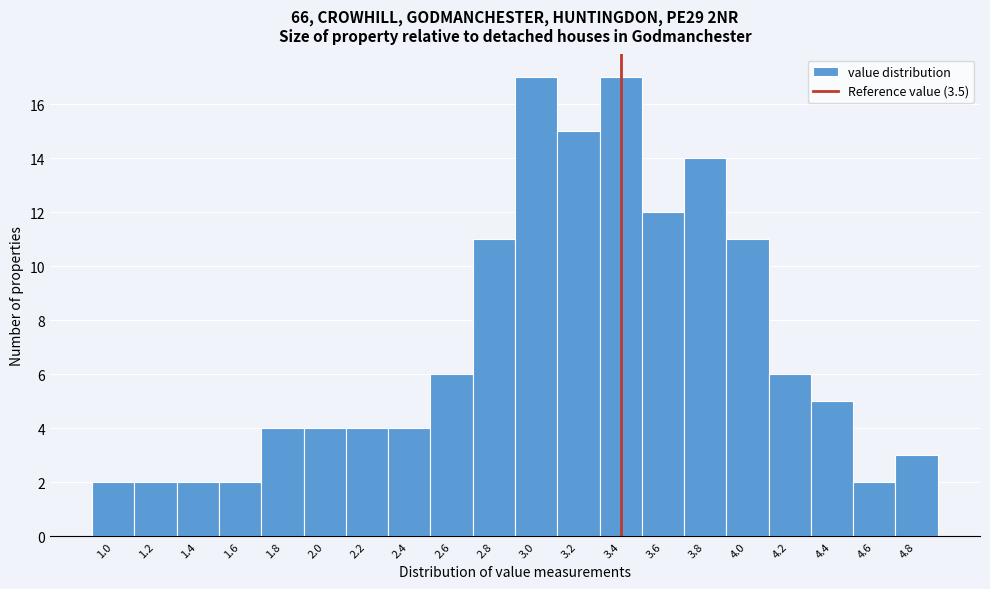

Reading right to left, extract all data points from this chart.

4.8=3	4.6=2	4.4=5	4.2=6	4.0=11	3.8=14	3.6=12	3.4=17	3.2=15	3.0=17	2.8=11	2.6=6	2.4=4	2.2=4	2.0=4	1.8=4	1.6=2	1.4=2	1.2=2	1.0=2